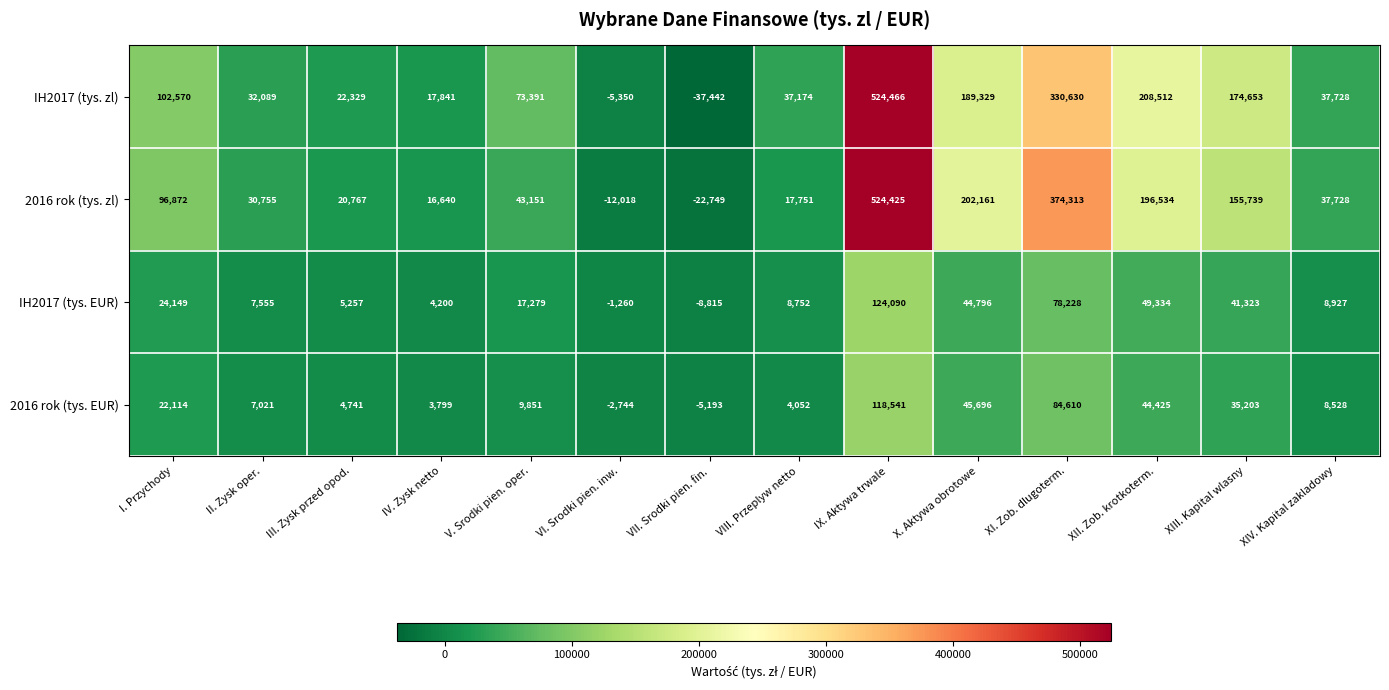

How many positive values does the IH2017 (tys. zl) series have?

12